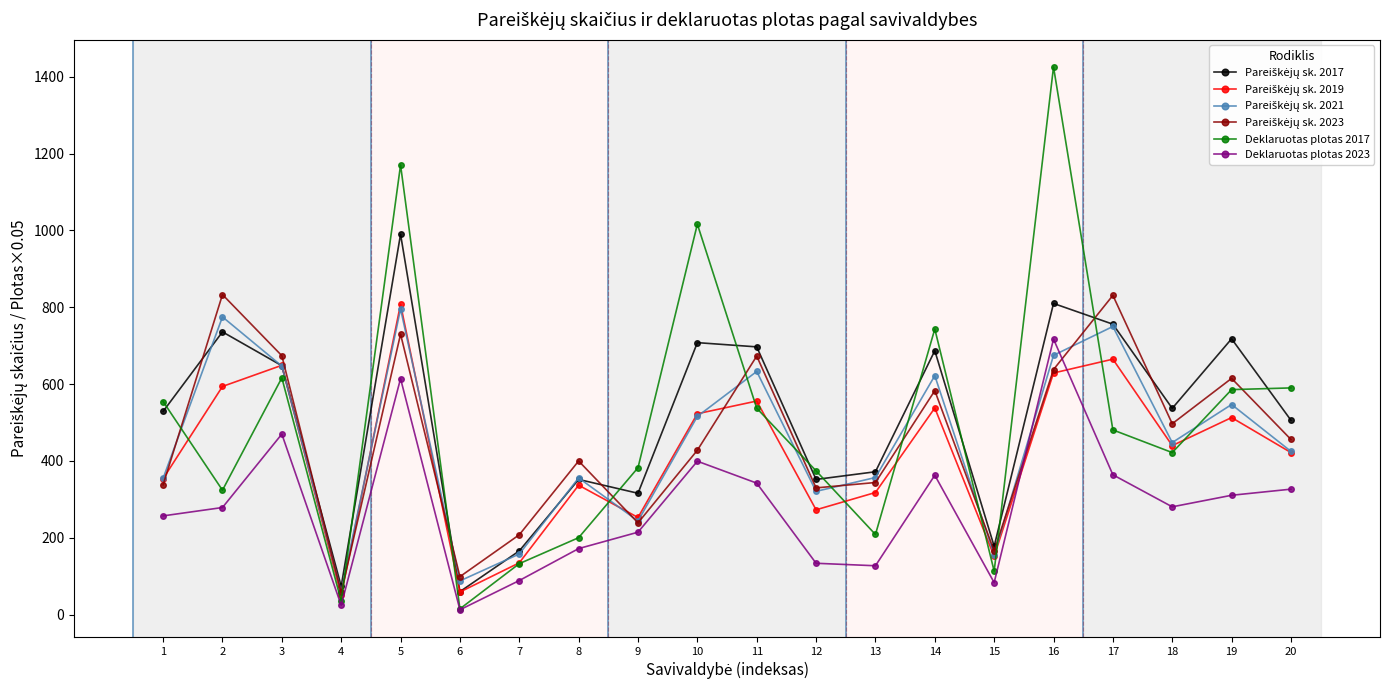

What is the value of the Deklaruotas plotas 2017 point at the 10th from the left?

1016.2